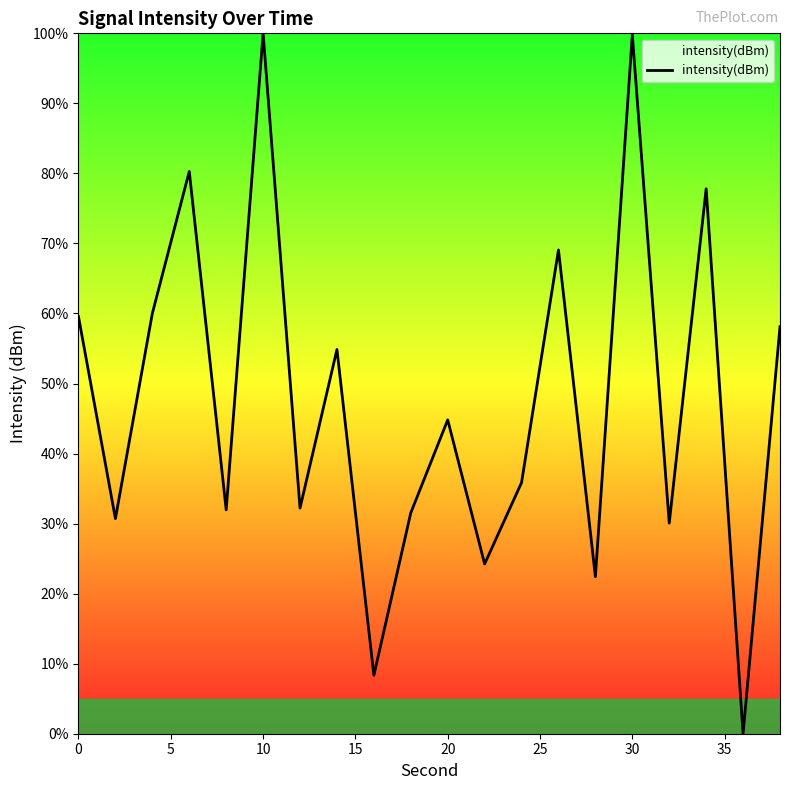

True or false: there are more than 2 points higher than both neighbors.

True